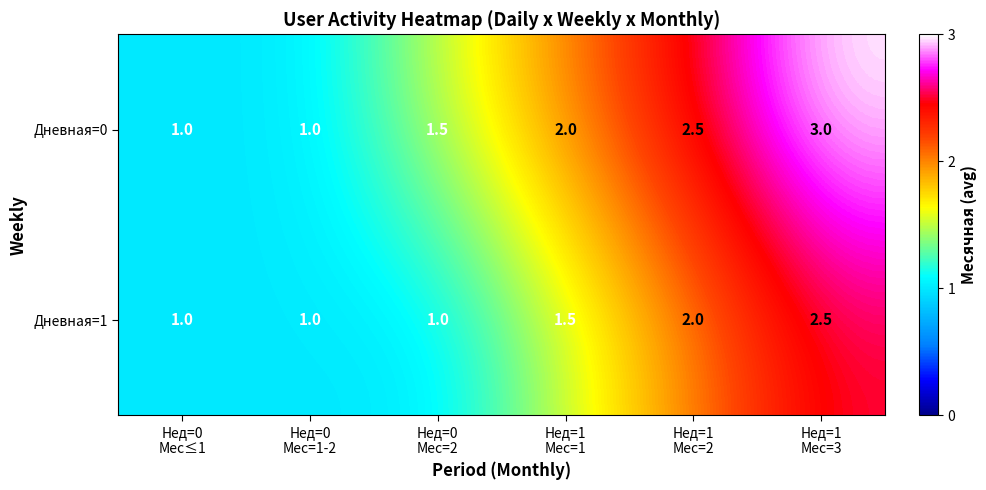

Reading left to right, list all the values displayed in this chart.

Дневная=0: 1.0	1.0	1.5	2.0	2.5	3.0
Дневная=1: 1.0	1.0	1.0	1.5	2.0	2.5